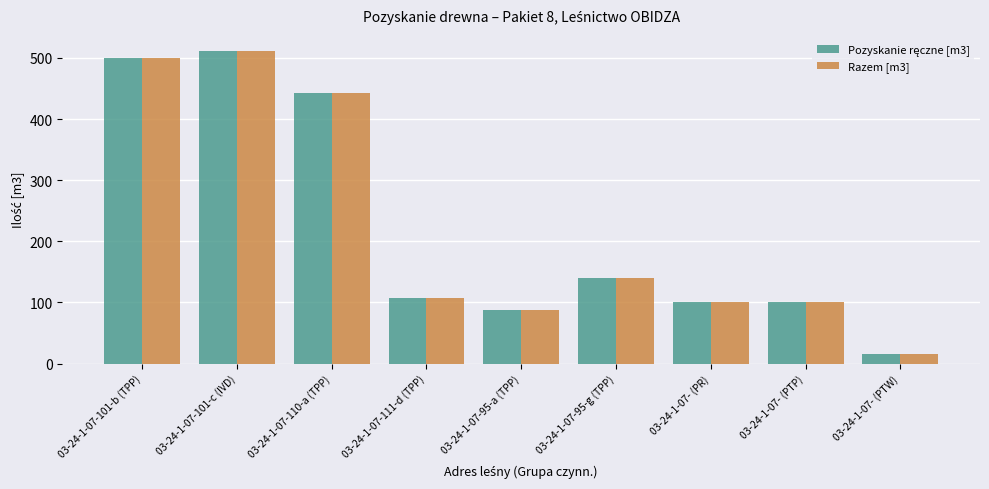

What is the difference between the second highest and second lowest values in the Razem [m3] series?

412